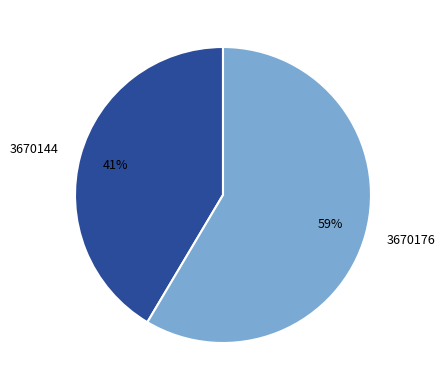

What percentage is the 3670176 slice, to the nearest percent?

59%